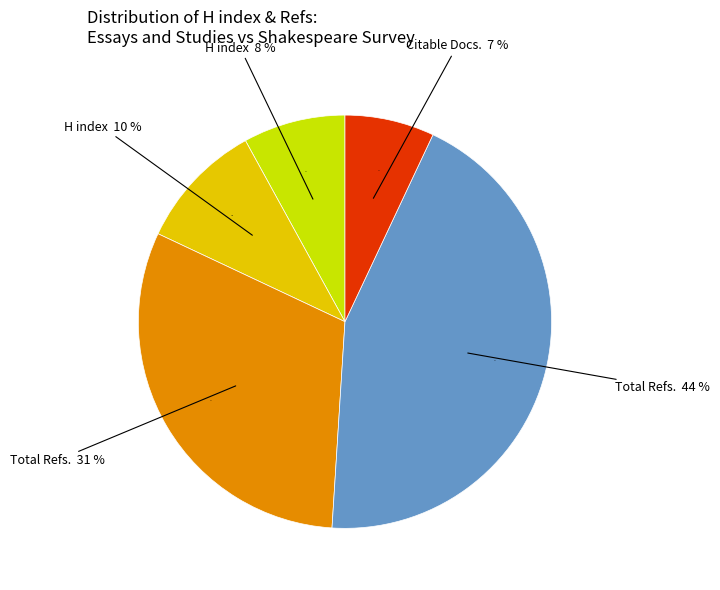

To the nearest percent, what is the average slice percentage?

20%